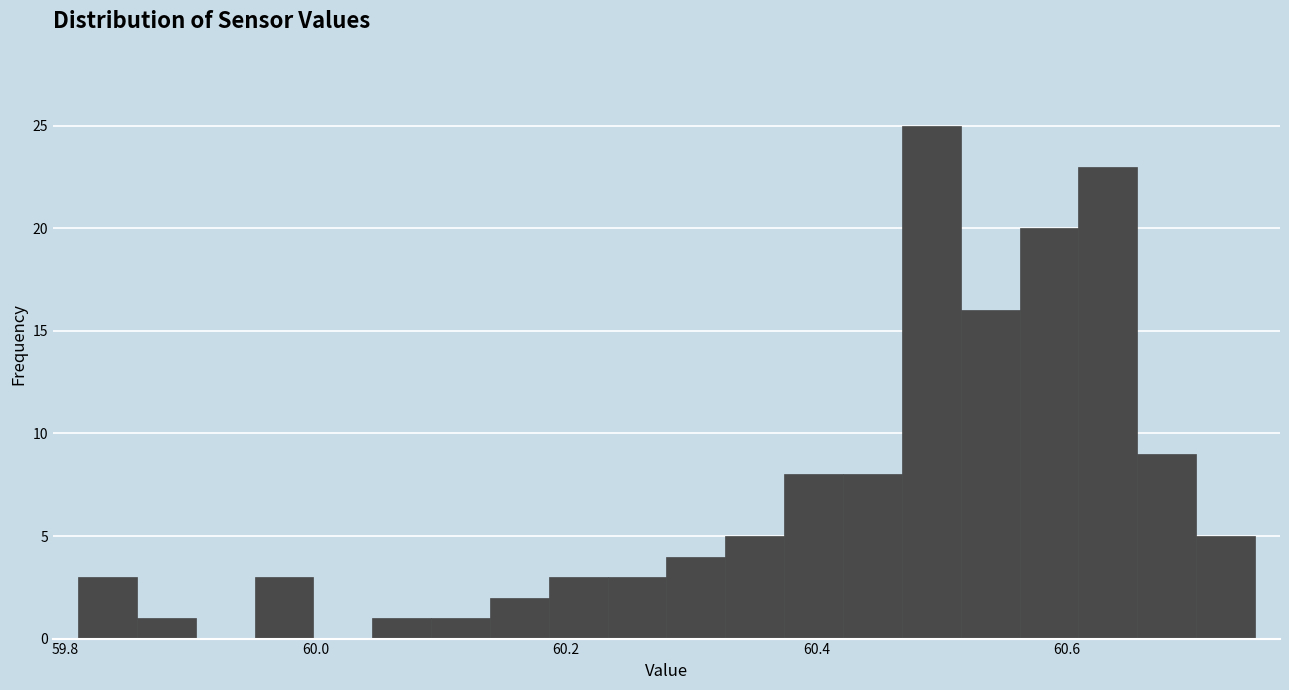

Read against the x-axis, roughly where is the centre of the tallest bar?

60.50